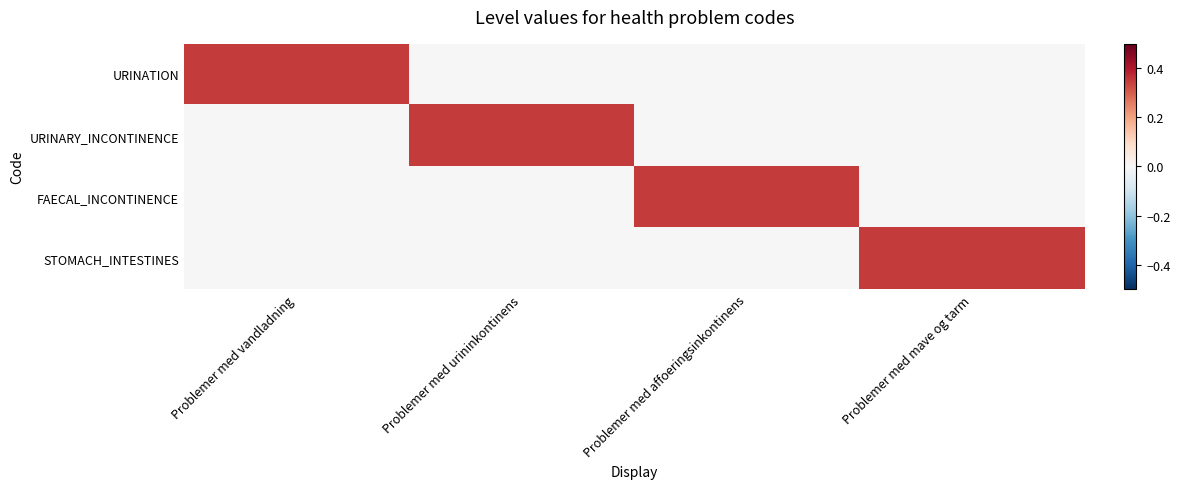

What is the maximum value shown in the chart?

0.3